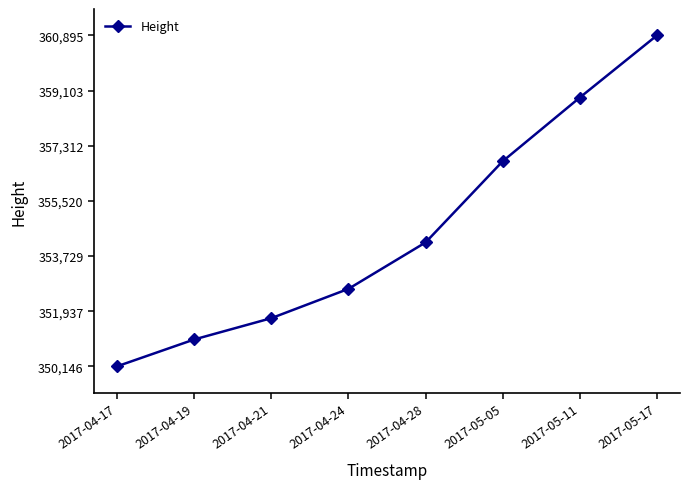

Reading left to right, list all the values displayed in this chart.

350146	351018	351710	352662	354170	356807	358877	360895